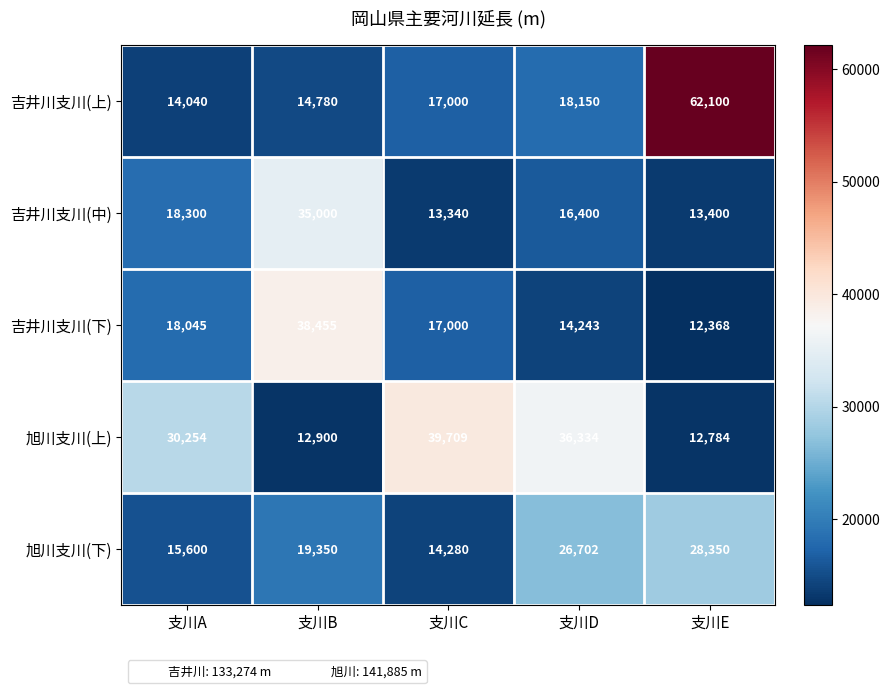

At which category does the chart reach its minimum across all series?

支川E